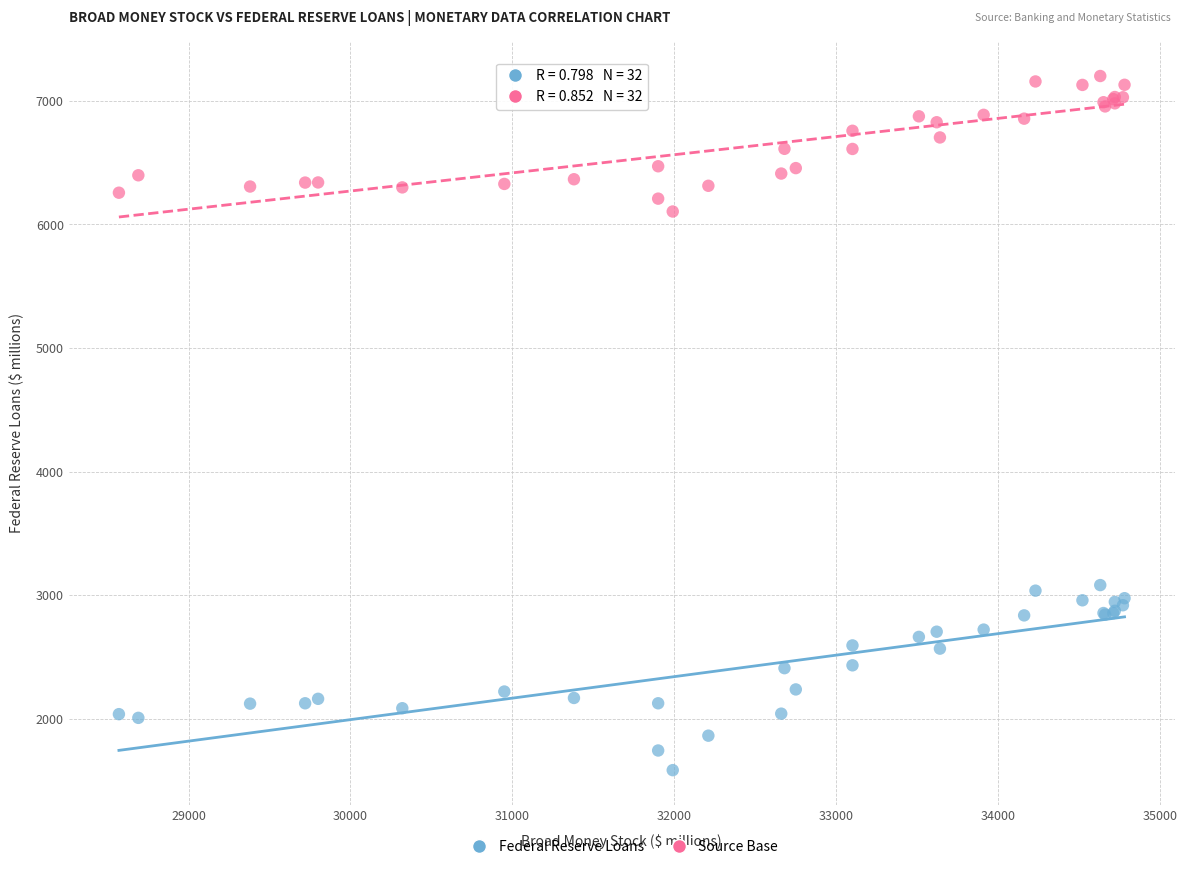

Which series has the widest spread of Y values?

Federal Reserve Loans